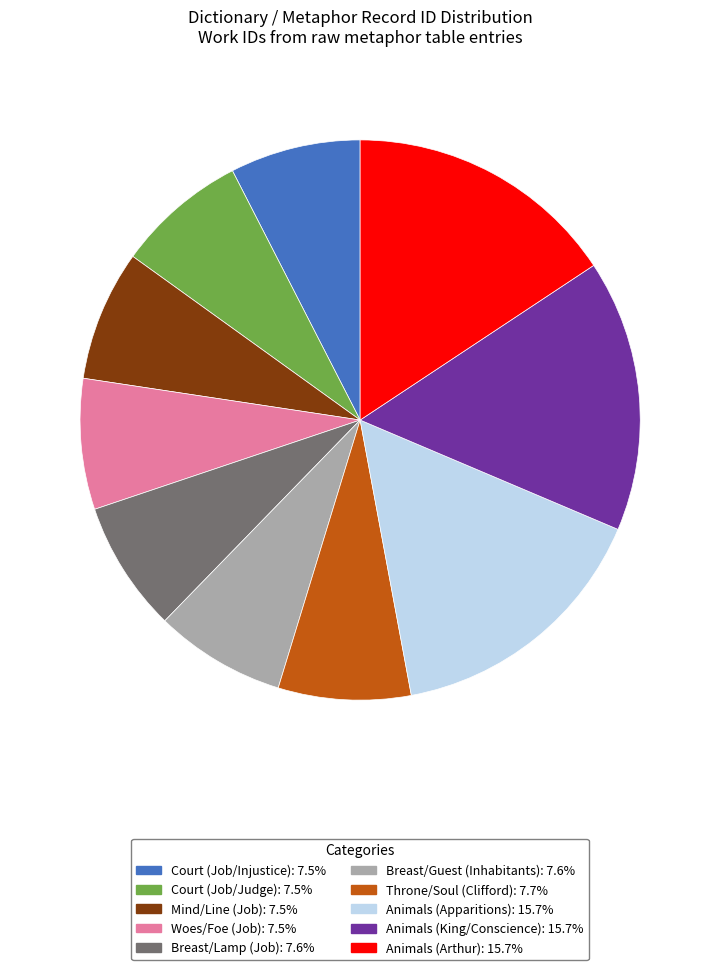

How many slices are in this pie chart?

10